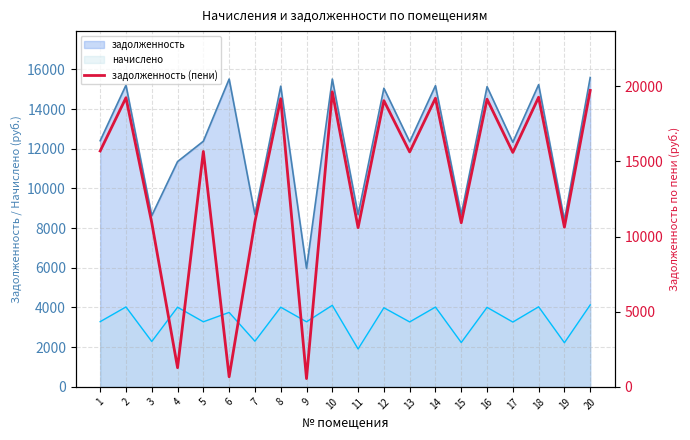

Where does the data first go above 15657?

1